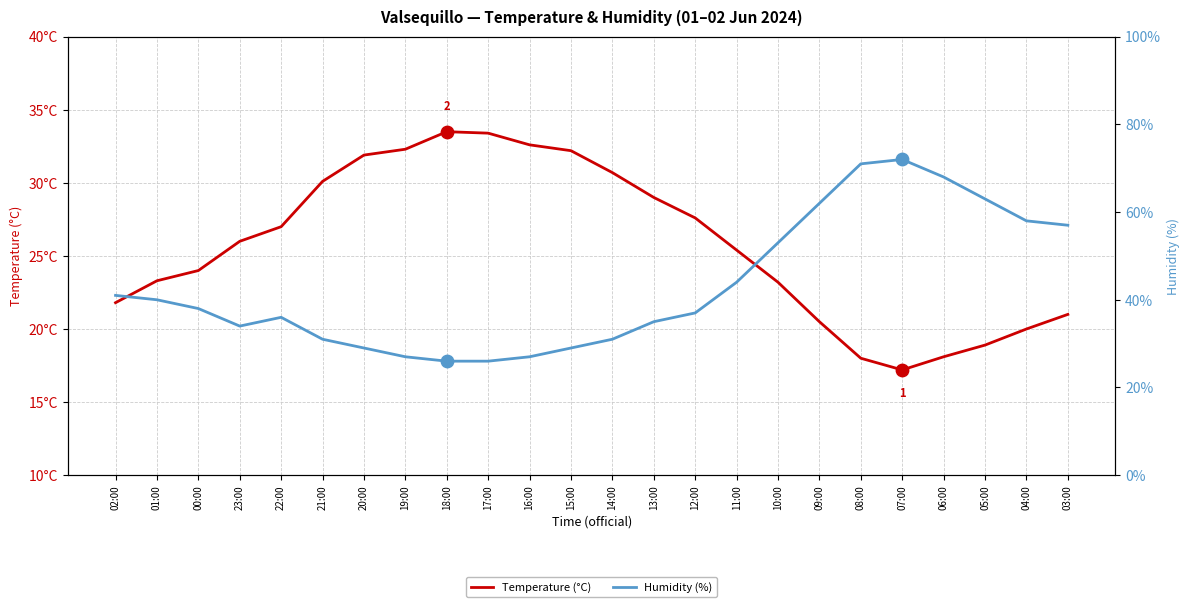

Which series has the widest spread of Y values?

Humidity (%)